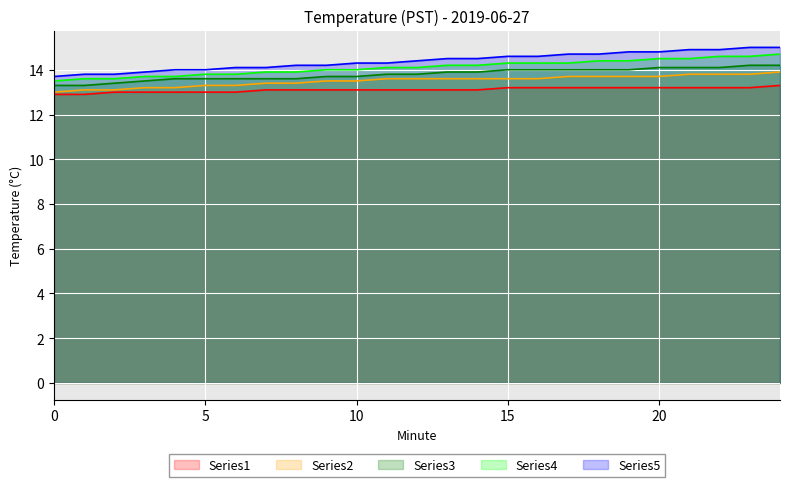

What is the highest value of the Hour 0 (lag3) series?

14.7